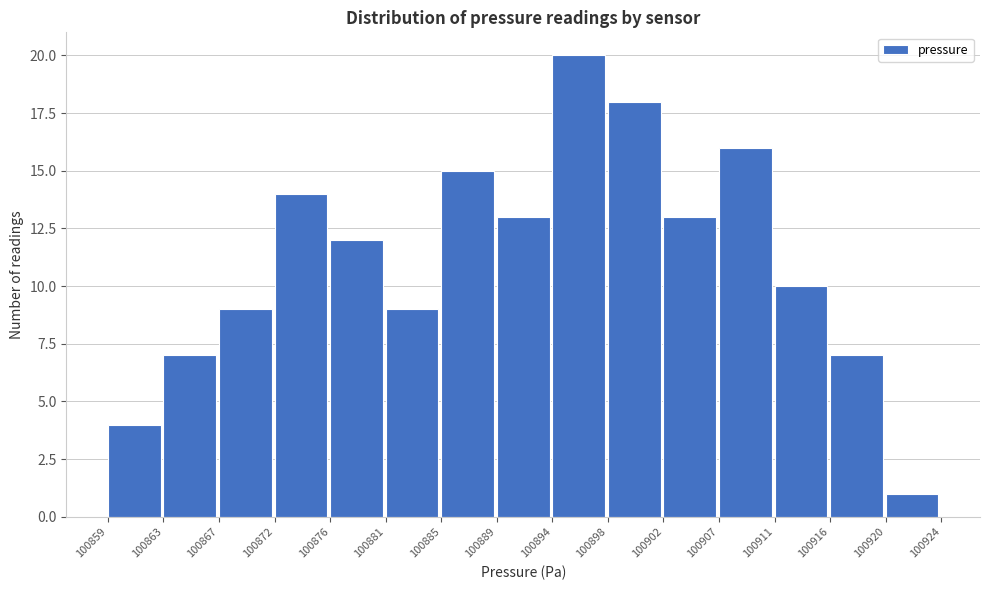

Reading left to right, list every bar in this chart as the range it spans on the x-axis followed by its height. The values are not printed on the chart, so give them approximately, as read against the axis.

100859 to 100863: 4
100863 to 100867: 7
100867 to 100872: 9
100872 to 100876: 14
100876 to 100881: 12
100881 to 100885: 9
100885 to 100889: 15
100889 to 100894: 13
100894 to 100898: 20
100898 to 100902: 18
100902 to 100907: 13
100907 to 100911: 16
100911 to 100916: 10
100916 to 100920: 7
100920 to 100924: 1